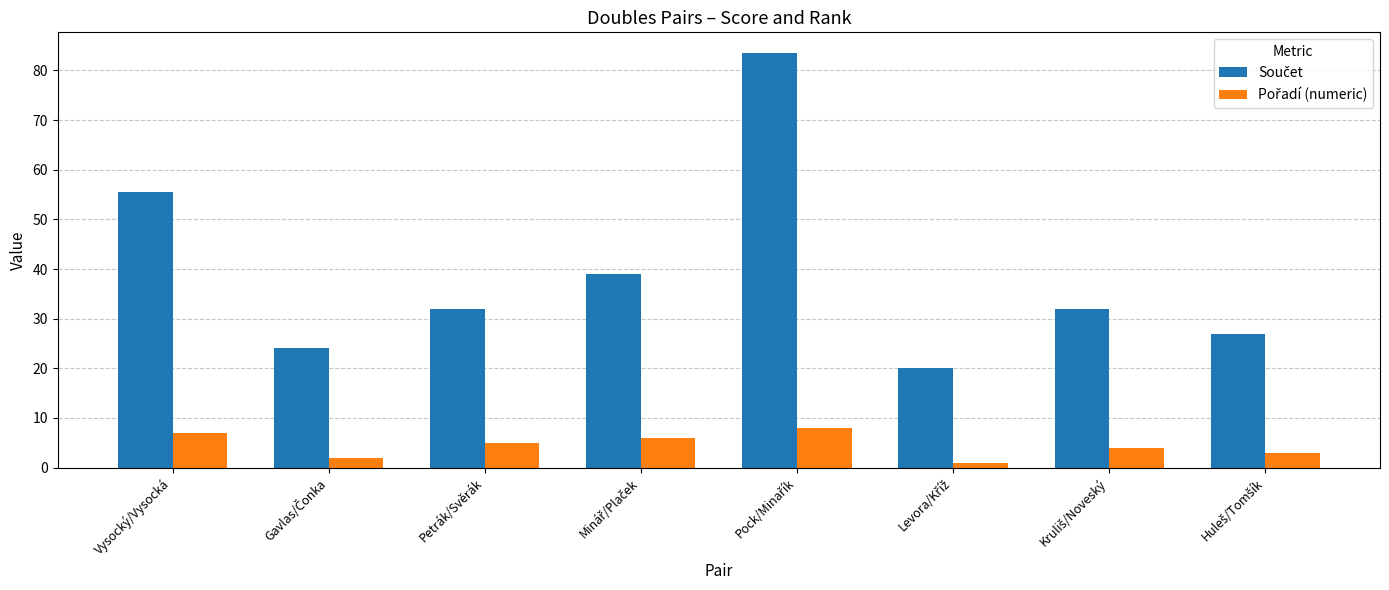

How many categories are shown in the chart?

8